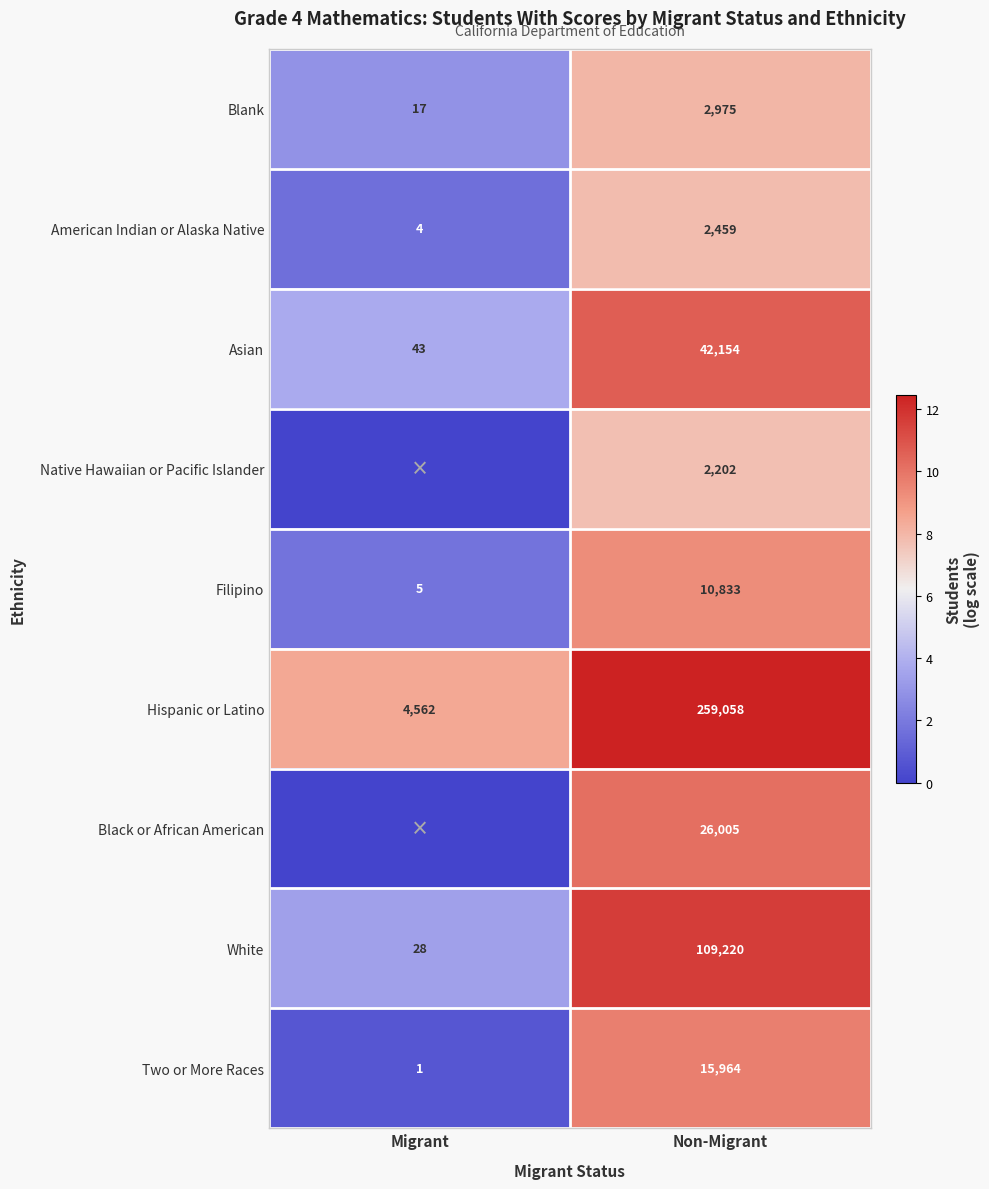

What is the difference between the highest and lowest values at Non-Migrant?

256856